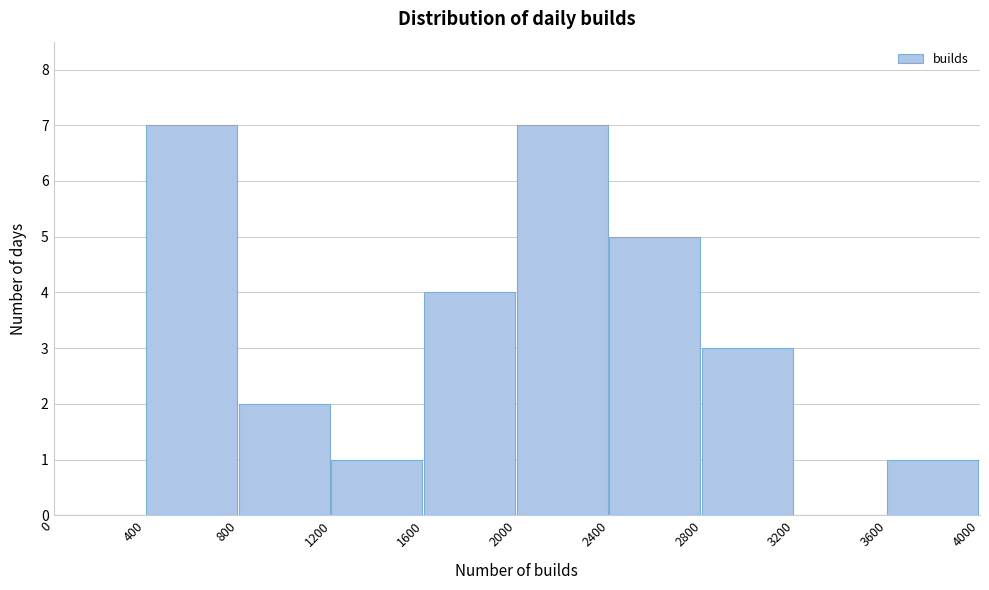

Reading left to right, transcribe this chart: for each bar, give the range it covers on the x-axis and its height. The values are not printed on the chart, so give them approximately, as read against the axis.

0 to 400: 0
400 to 800: 7
800 to 1200: 2
1200 to 1600: 1
1600 to 2000: 4
2000 to 2400: 7
2400 to 2800: 5
2800 to 3200: 3
3200 to 3600: 0
3600 to 4000: 1